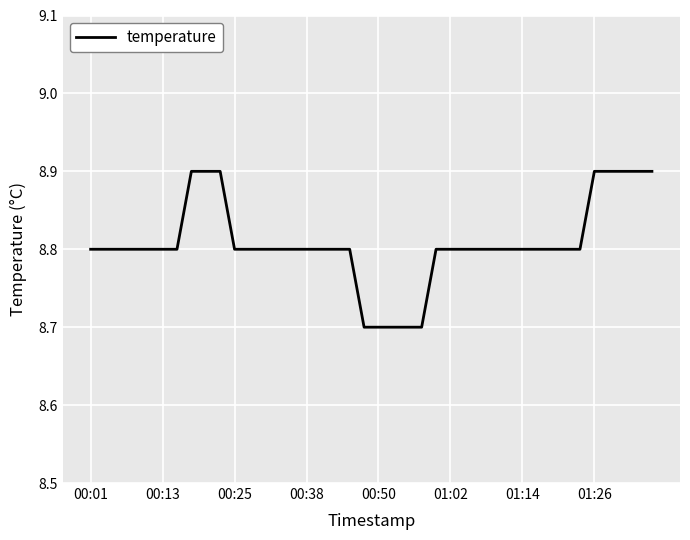

What is the smallest value displayed?

8.7